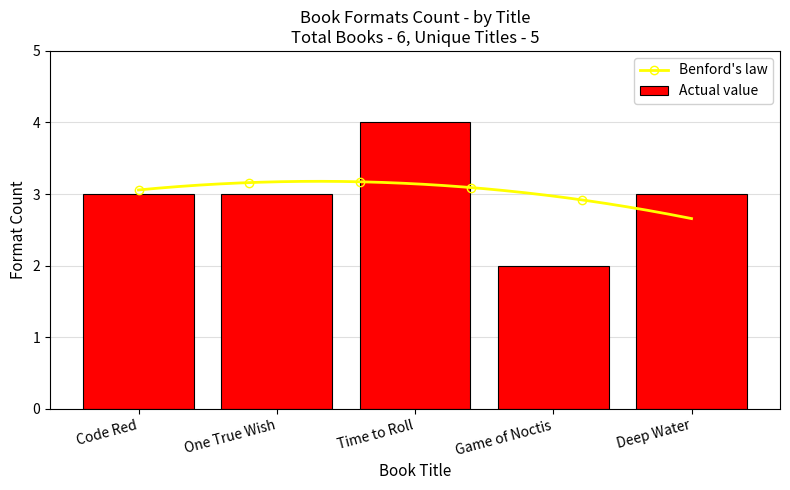

Count the values in the range 3 to 4.

4